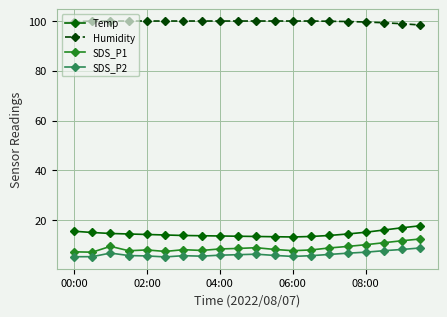

What is the average value of the SDS_P2 series?

6.3